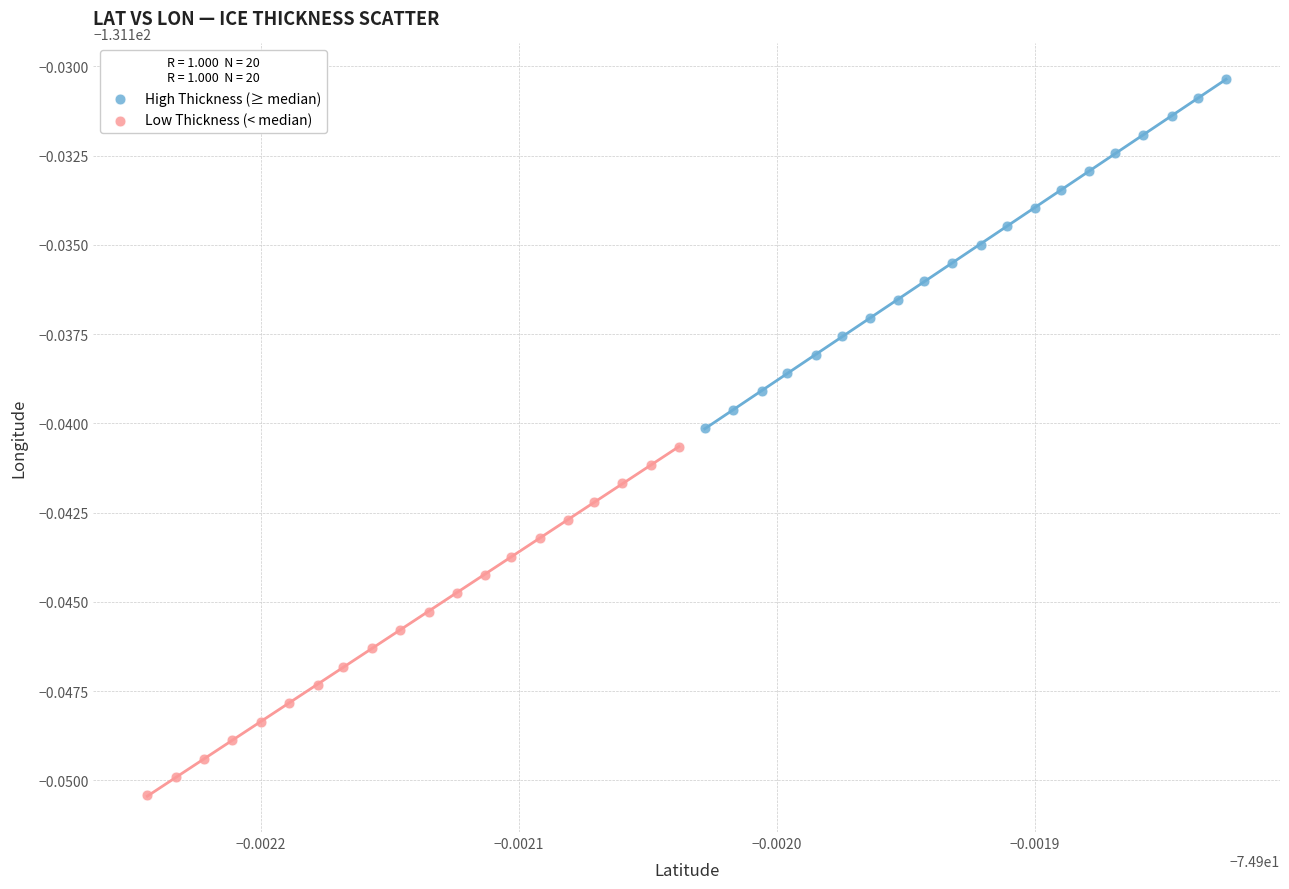

What are all the series names shown in the legend?

High Thickness (≥ median), Low Thickness (< median)